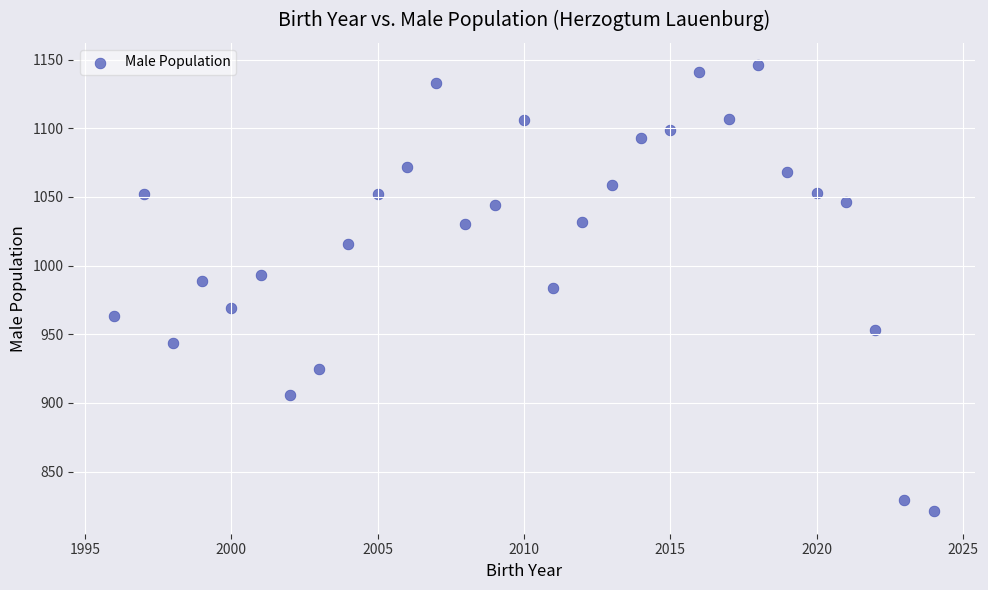

What is the range of X values (max minus min)?

28